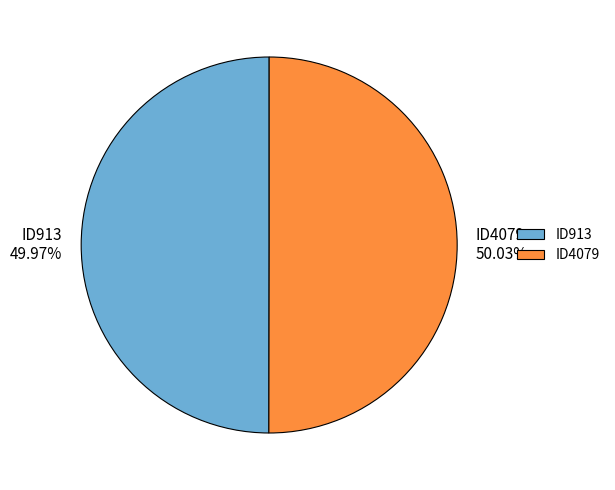

Is there a majority slice in this chart?

Yes